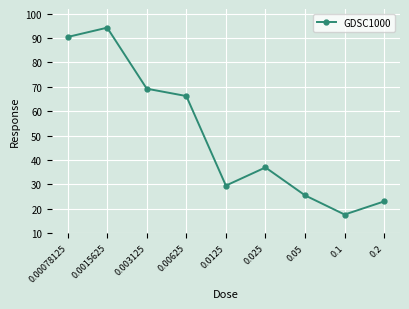

Where is the first local minimum?

0.0125